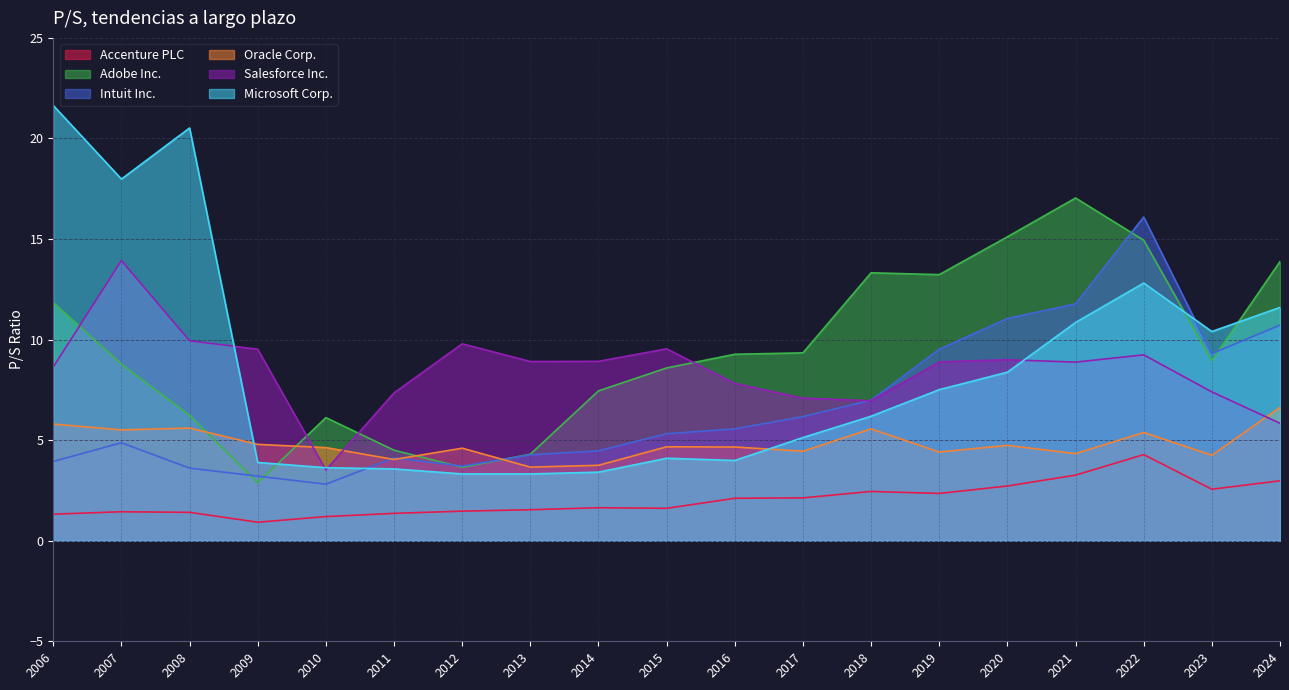

How many lines are shown in the chart?

6